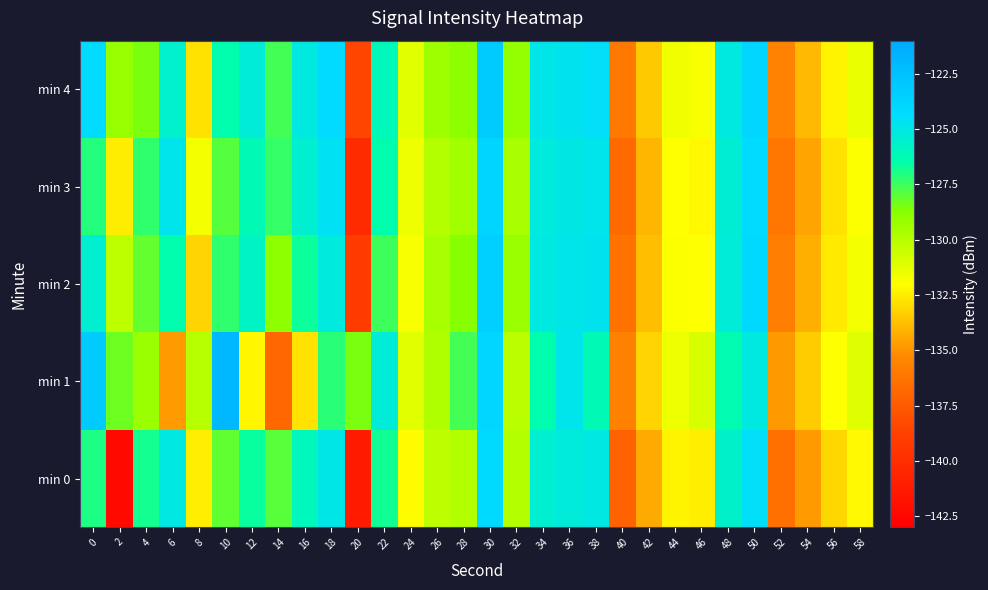

Which category has the lowest value across all series?

2